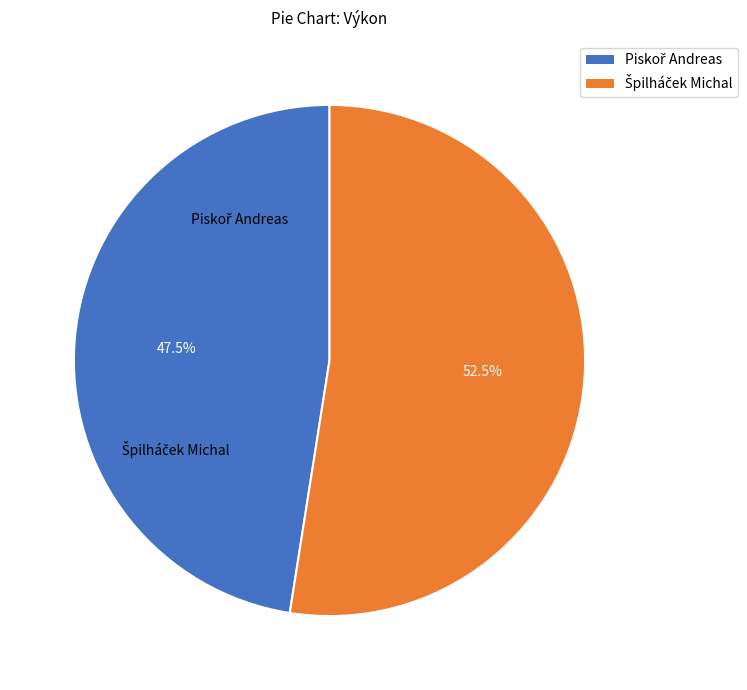

What is the change in value from Piskoř Andreas to Špilháček Michal?

+0.8